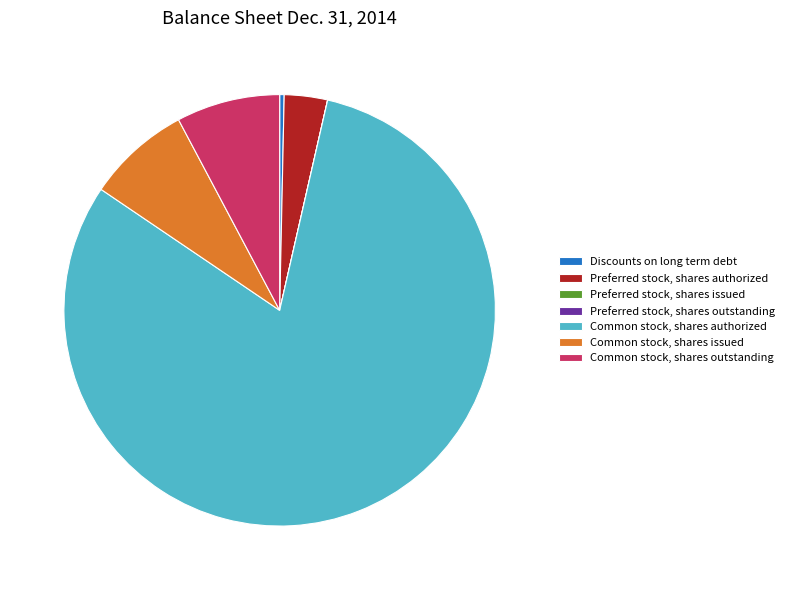

What is the largest slice in the pie chart?

Common stock, shares authorized